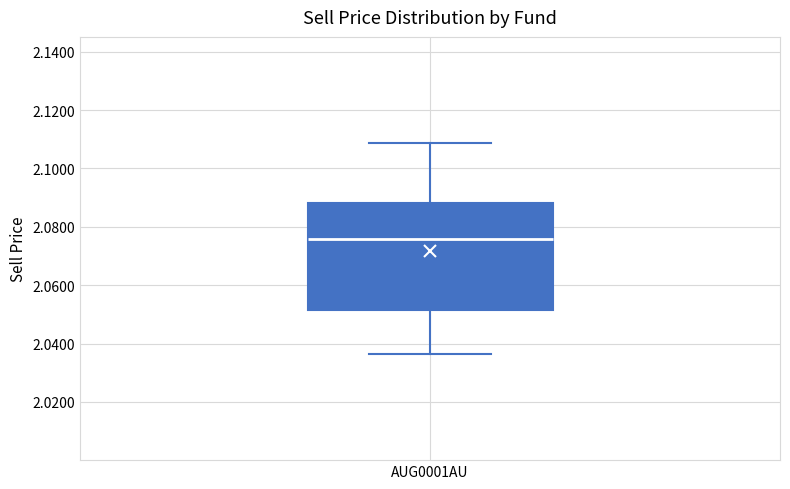

Read this box plot against the y-axis: the position of the median line, the range covered by the box, and the ends of both whiskers. The values are not printed on the chart, so give them approximately, as read against the axis.

median 2.076, box 2.052 to 2.088, whiskers 2.036 to 2.108